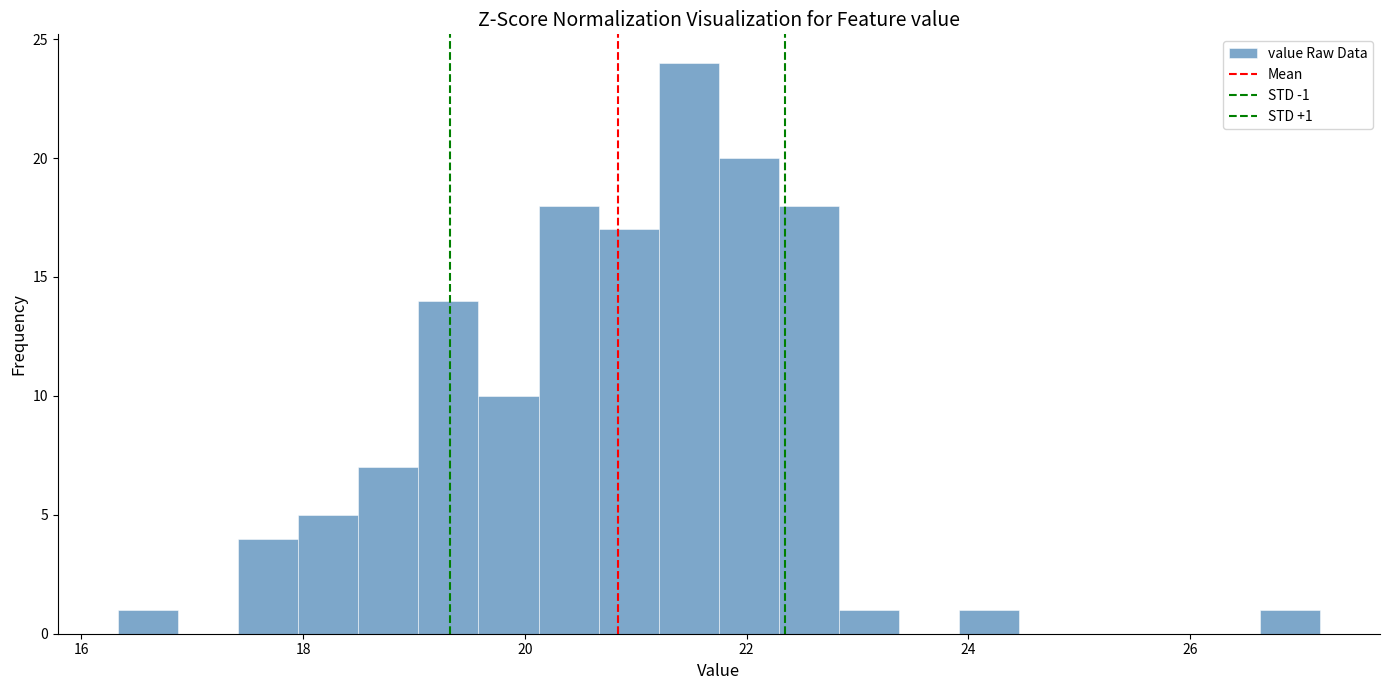

Read against the x-axis, roughly where is the centre of the tallest bar?

21.4